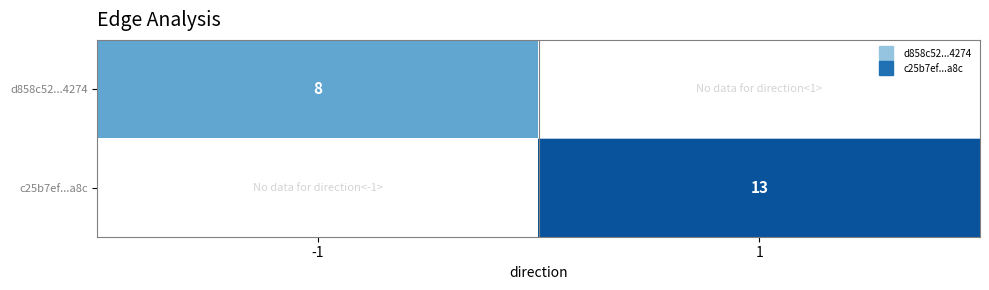

Which category has the highest value in the d858c52...4274 series?

-1